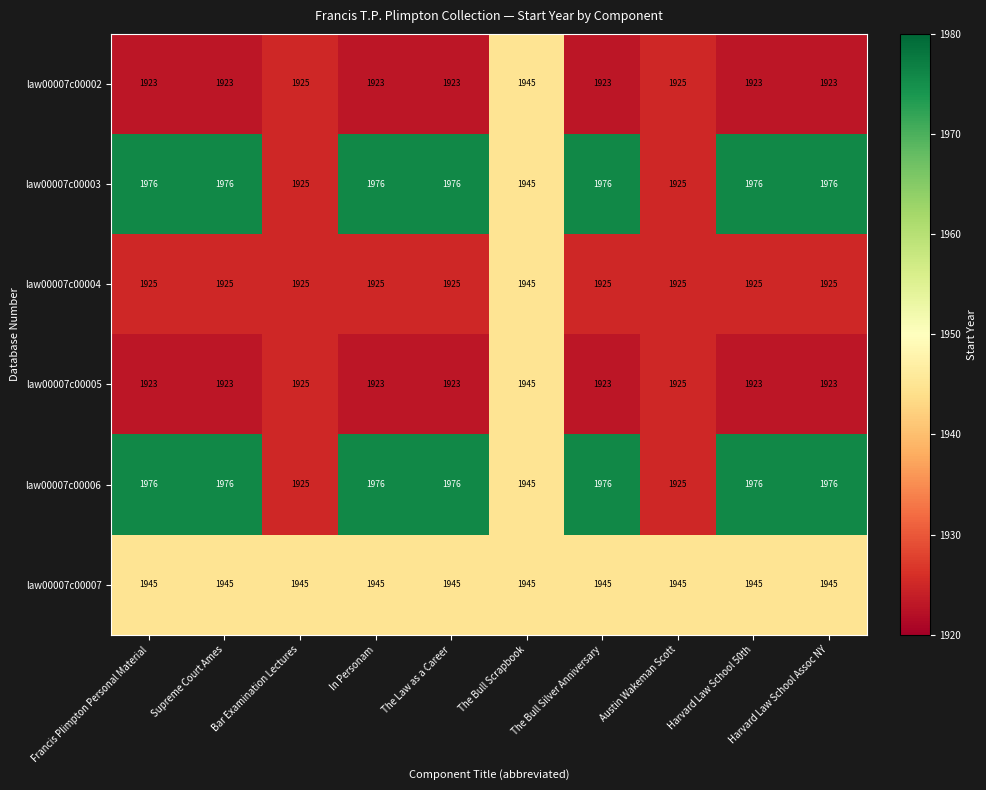

What is the minimum value for law00007c00003?

1925